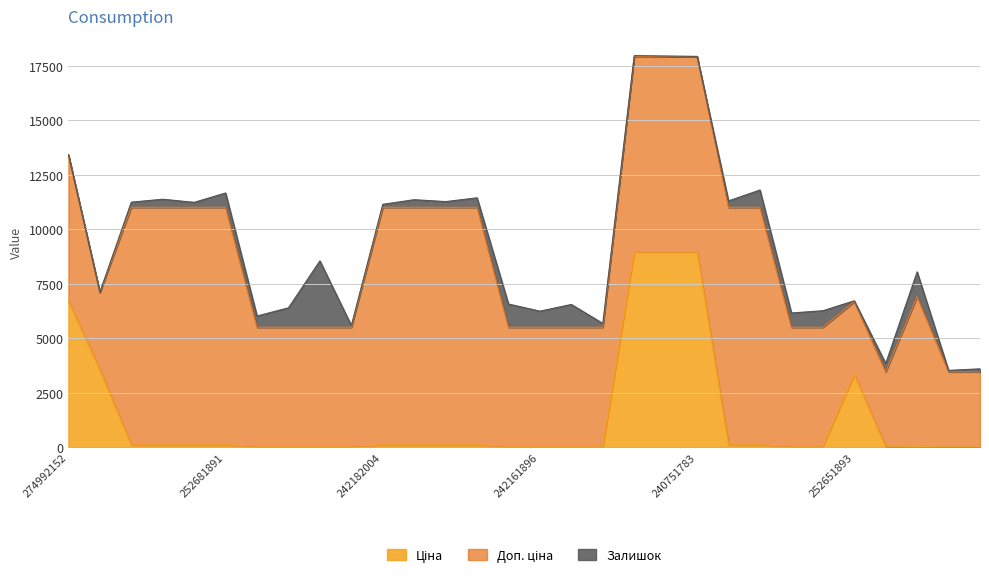

How many data points in Залишок are less than 350?

15